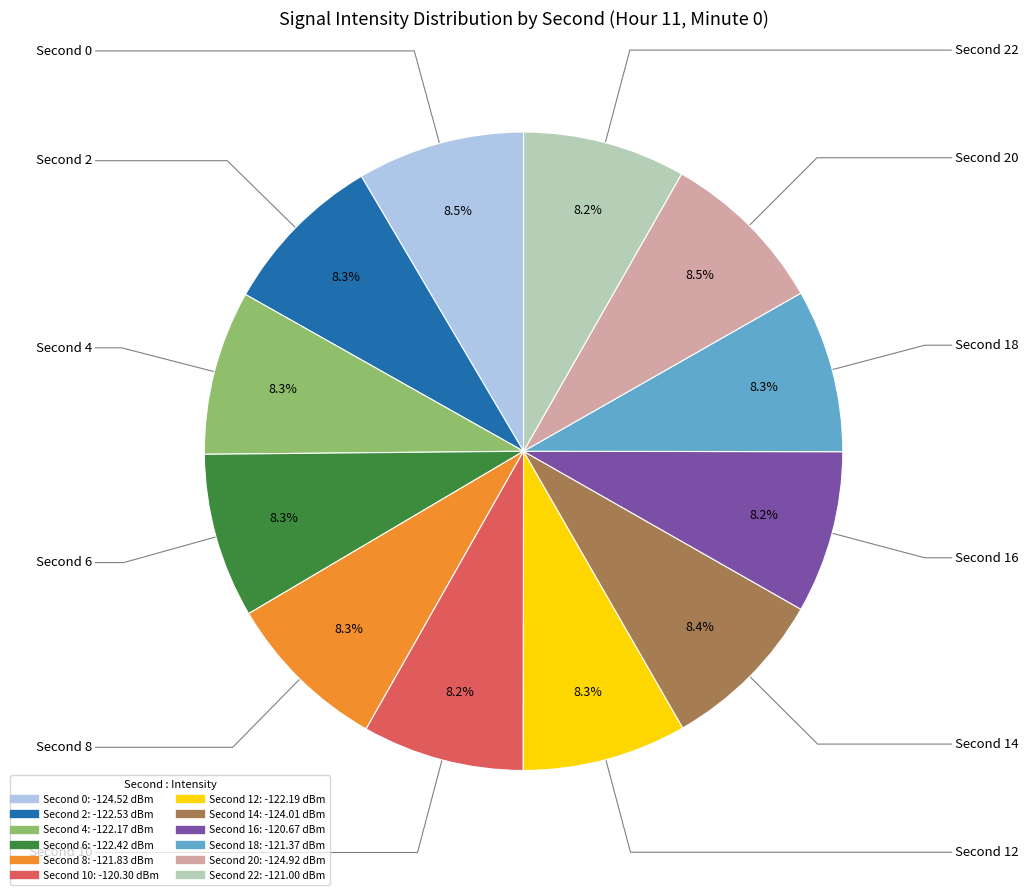

How many slices are in this pie chart?

12